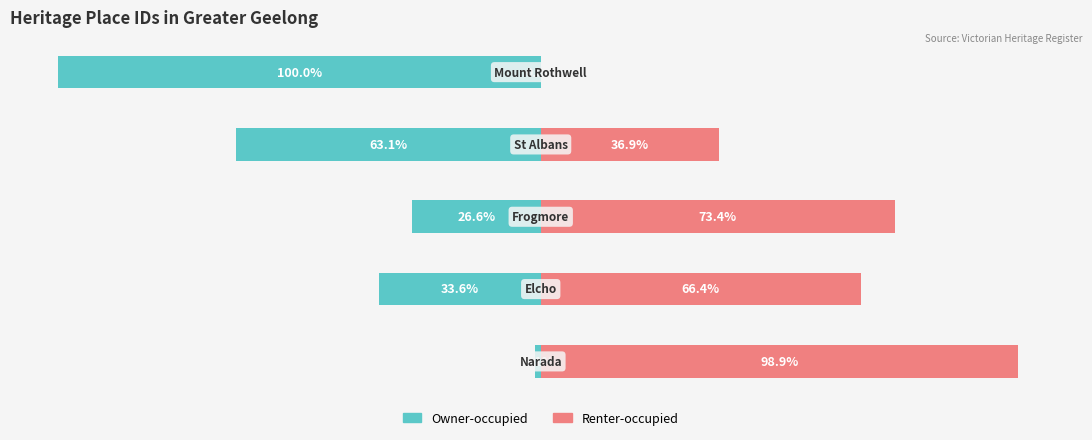

At how many categories does at least one series exceed -75?

5